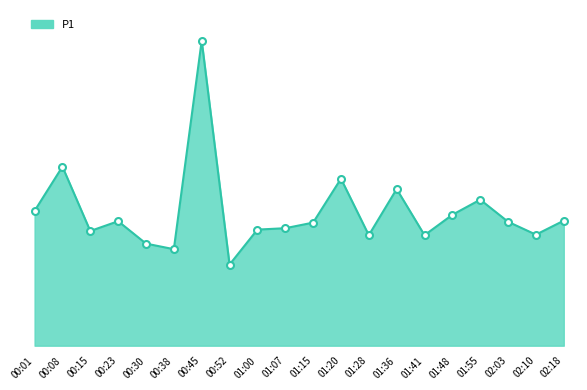

Rank the categories by value from highest to lowest.

00:45, 00:08, 01:20, 01:36, 01:55, 00:01, 01:48, 02:18, 00:23, 02:03, 01:15, 01:07, 01:00, 00:15, 02:10, 01:28, 01:41, 00:30, 00:38, 00:52